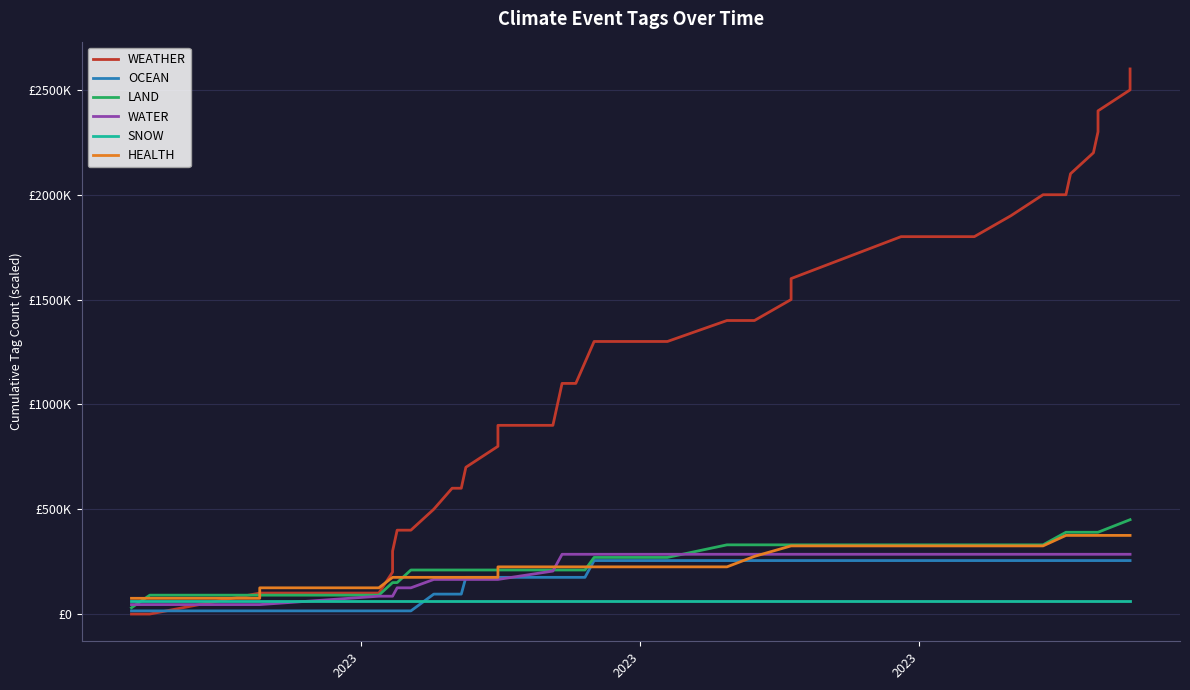

How many data points in OCEAN are above 175000?

19